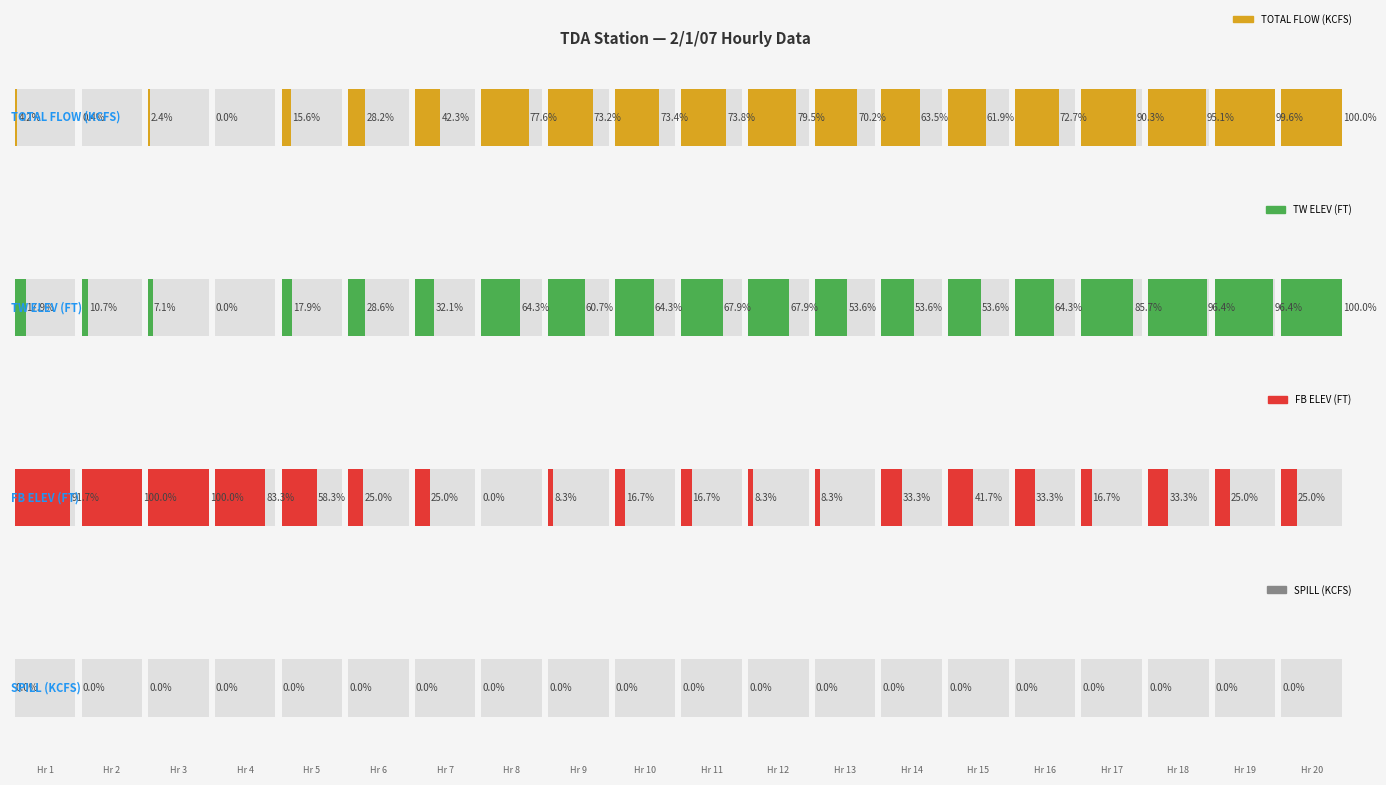

The FB ELEV (FT) series shows 56.0 at 13. True or false?

False